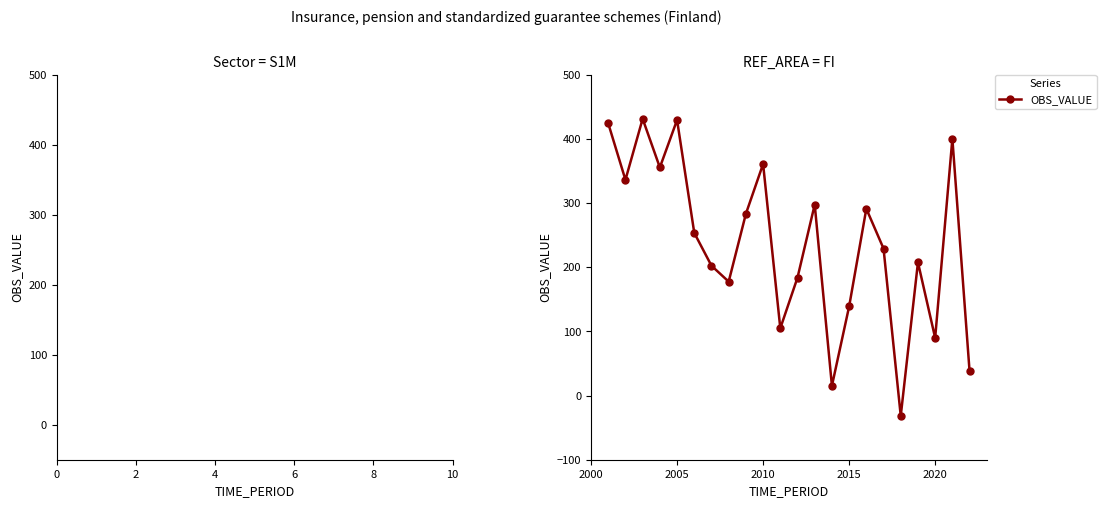

What is the average value?

237.2